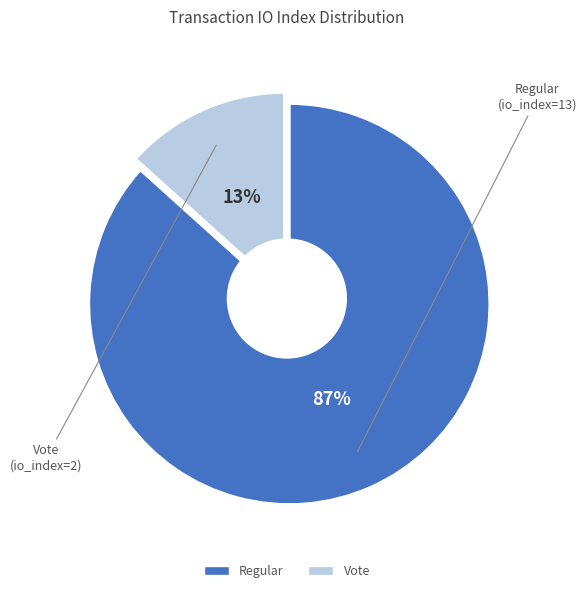

To the nearest percent, what is the combined percentage of Regular (io_index=13) and Vote (io_index=2)?

100%